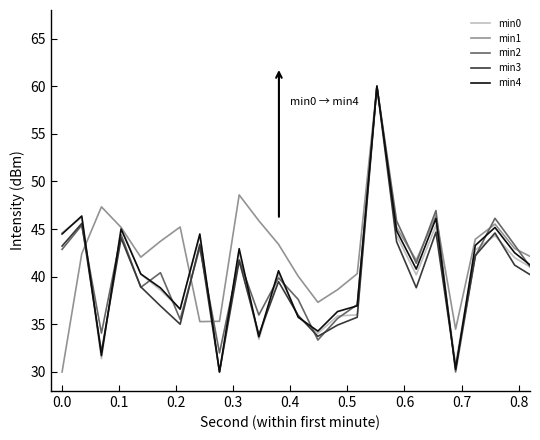

What are all the series names shown in the legend?

min0, min1, min2, min3, min4